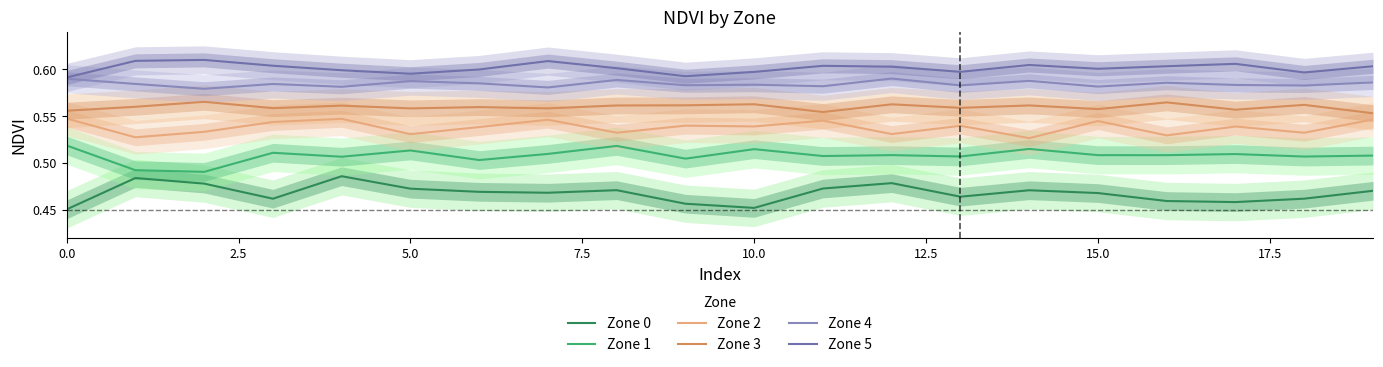

At how many categories does at least one series exceed 0?

20